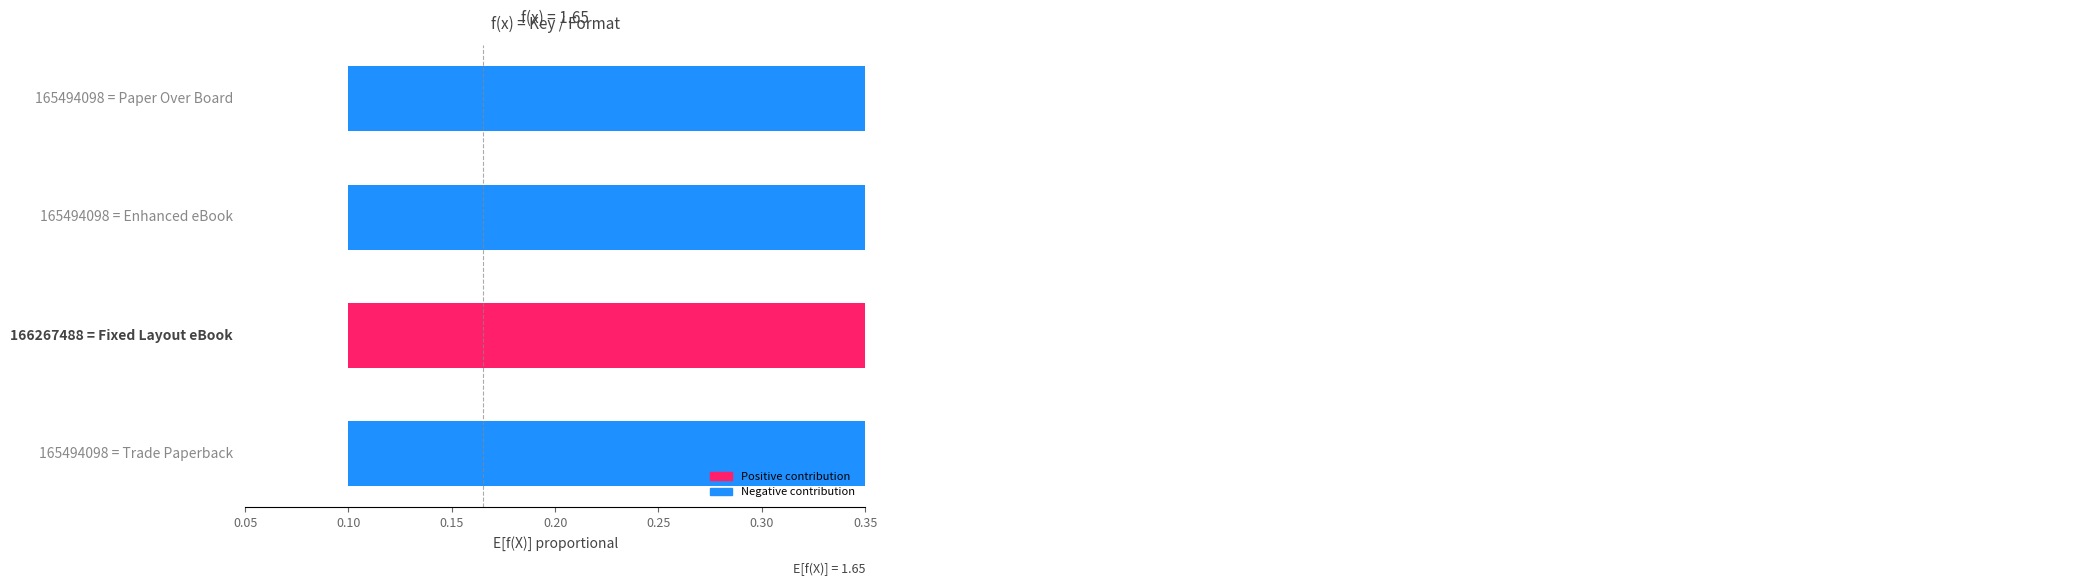

How many bars are there in total?

4